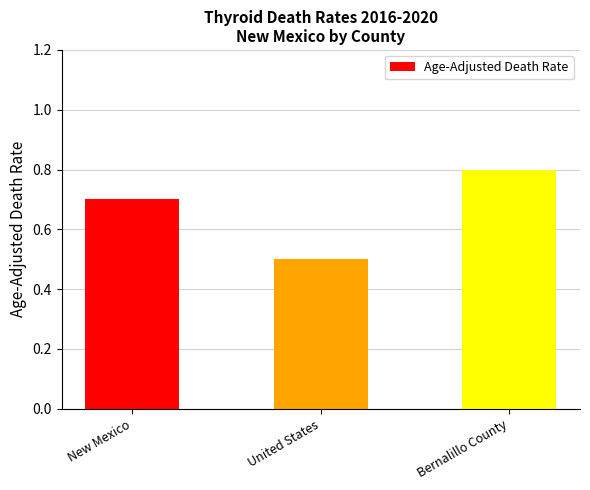

Which label corresponds to the smallest value in the chart?

United States